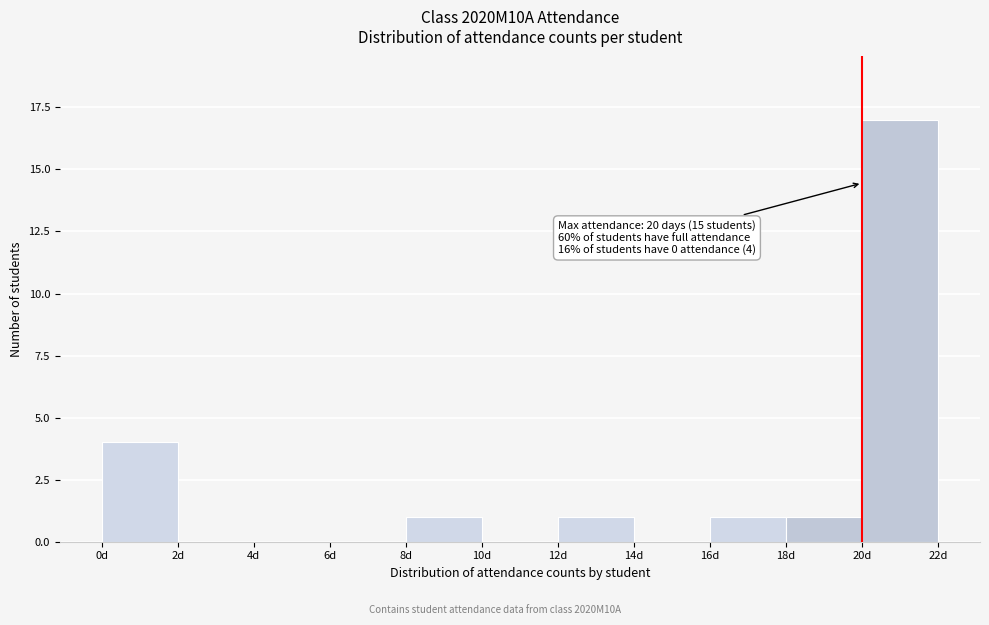

Over which range of the x-axis is the bar tallest?

20 to 22